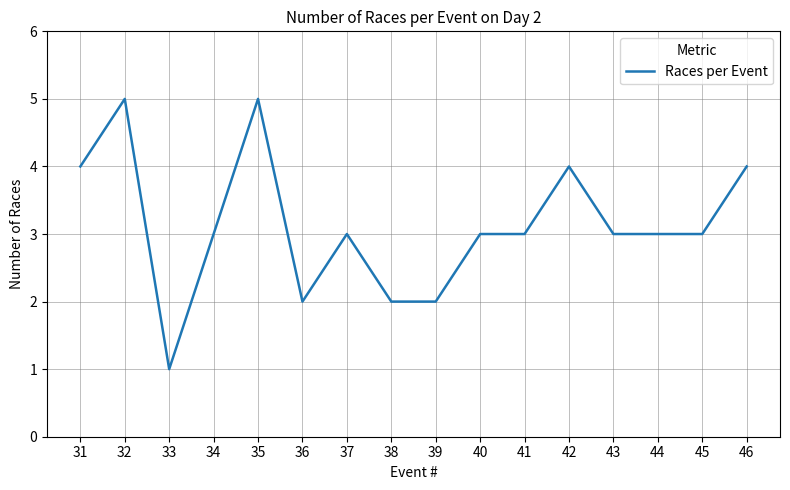

What is the greatest value displayed?

5